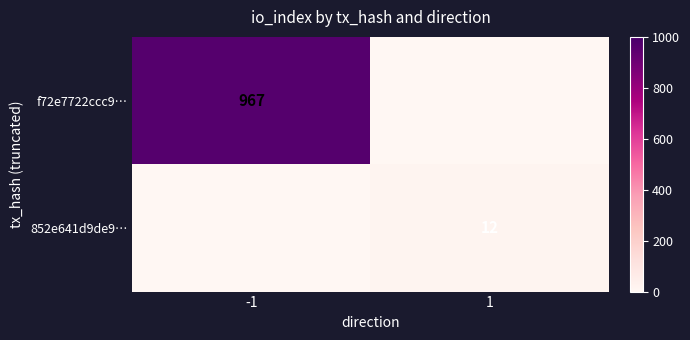

List the series in order of their peak value, lowest first.

852e641d9de9…, f72e7722ccc9…